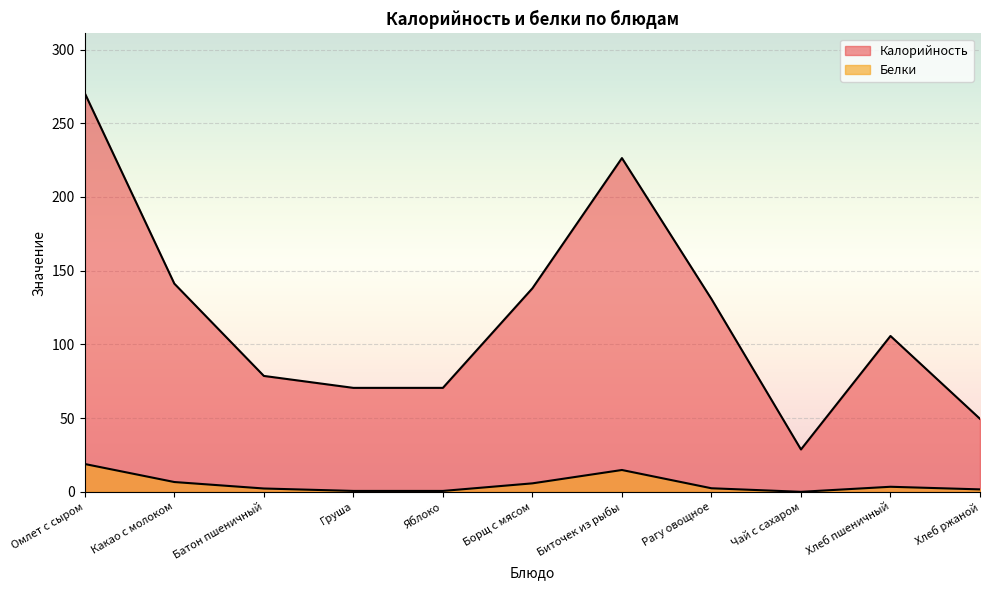

Which series has the largest range (max minus min)?

Калорийность